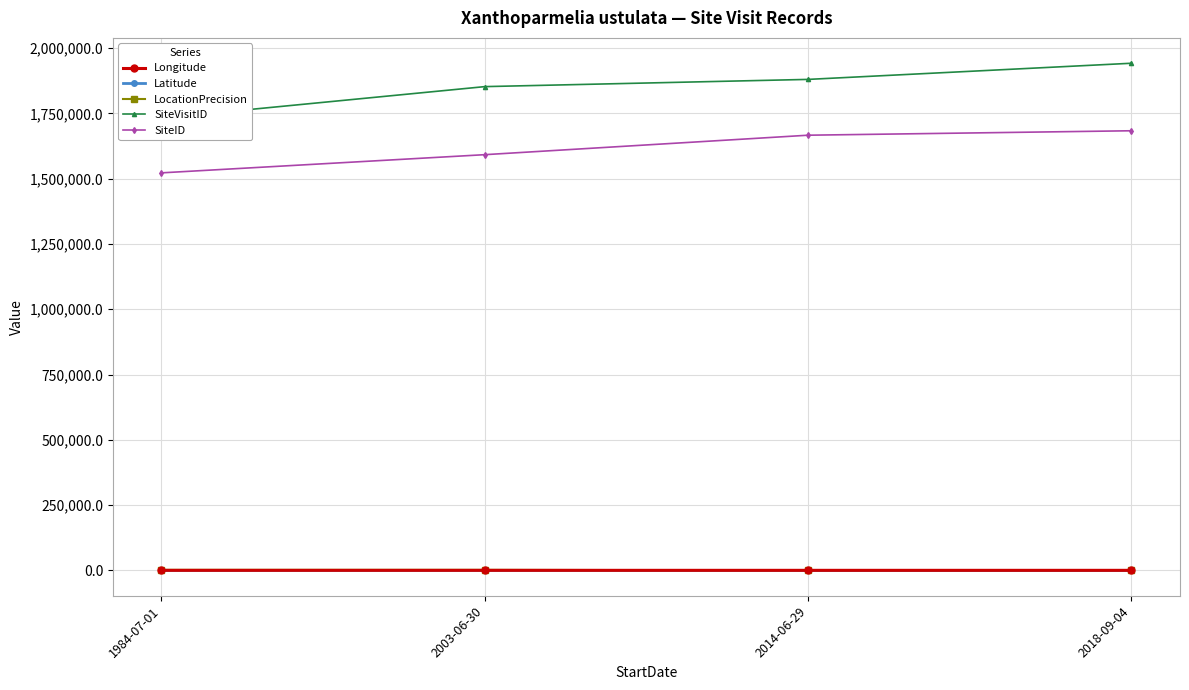

True or false: LocationPrecision and SiteID cross at least once.

False